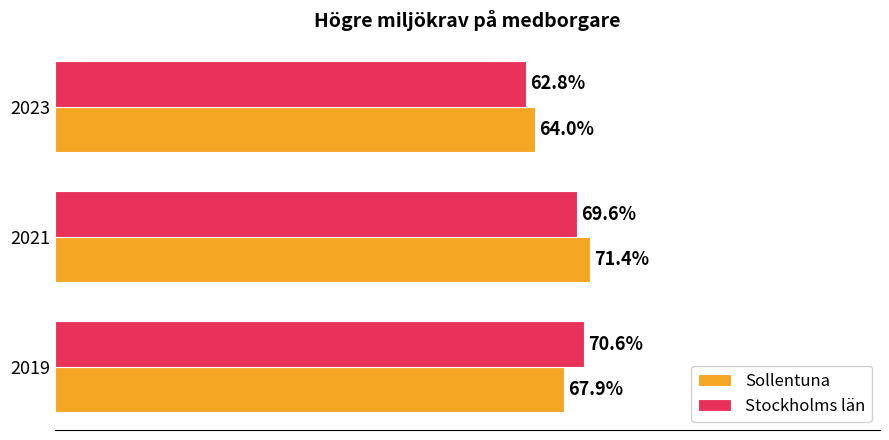

Is the value of Sollentuna at 2019 greater than the value of Stockholms län at 2019?

No